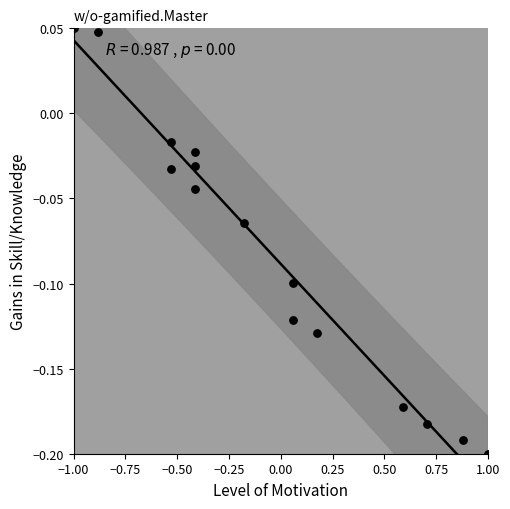

What is the range of X values (max minus min)?

2.0